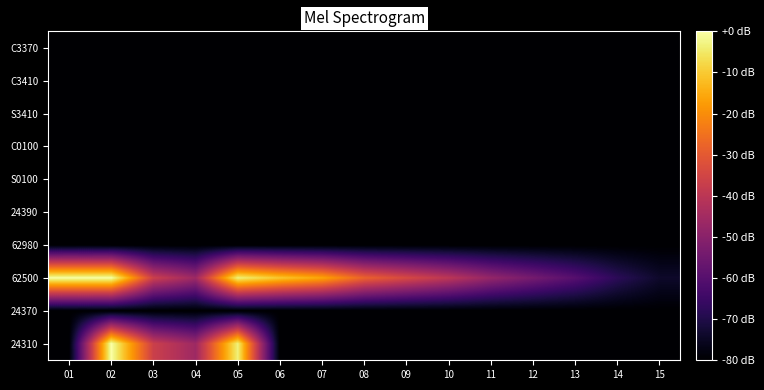

What is the total value across all series at 05?

-646.7